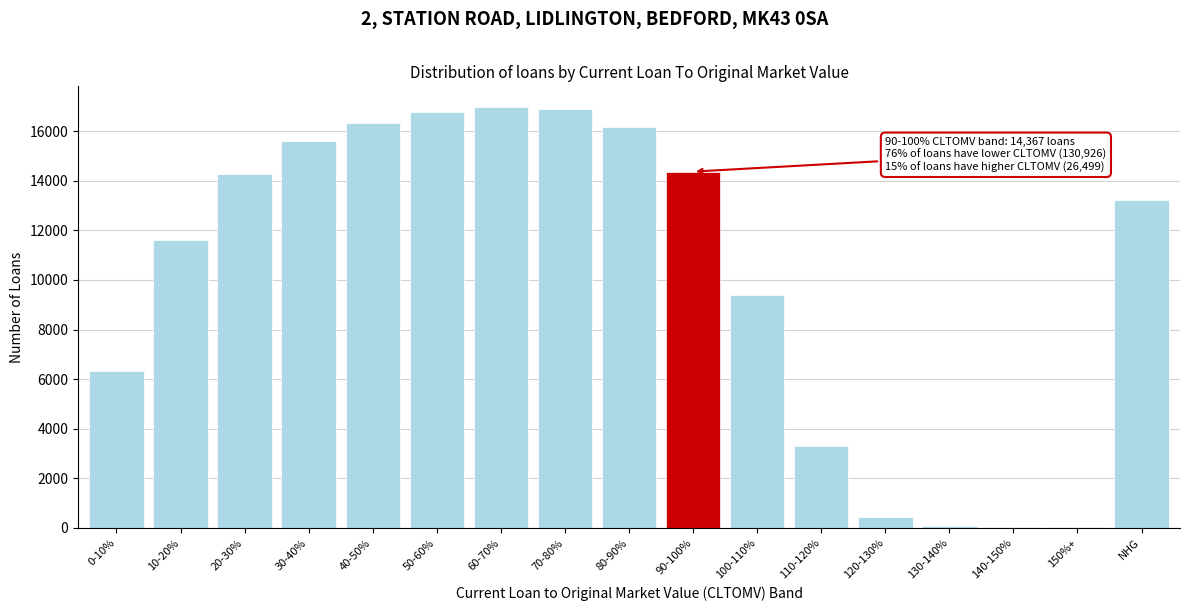

Approximately how many times larger is the value at 30-40% compared to 80-90%?

1.0